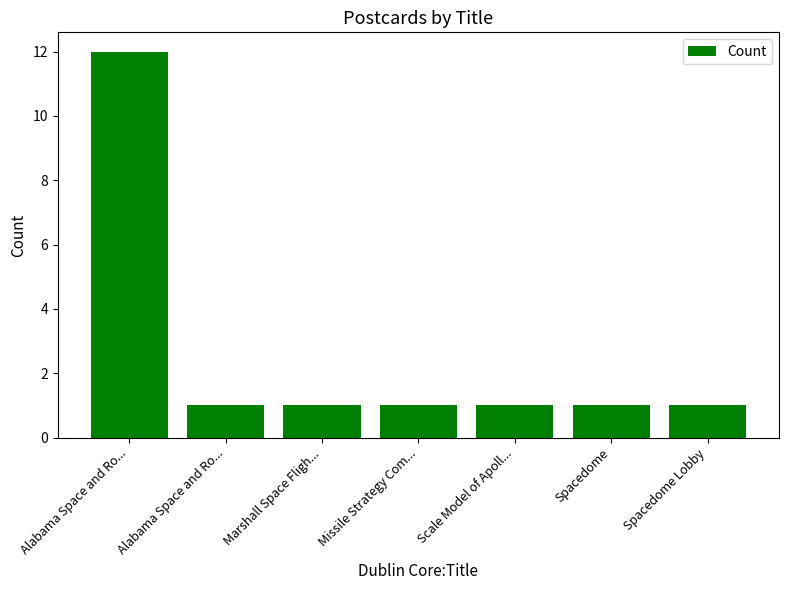

Rank the categories by value from lowest to highest.

Alabama Space and Ro..., Marshall Space Fligh..., Missile Strategy Com..., Scale Model of Apoll..., Spacedome, Spacedome Lobby, Alabama Space and Ro...